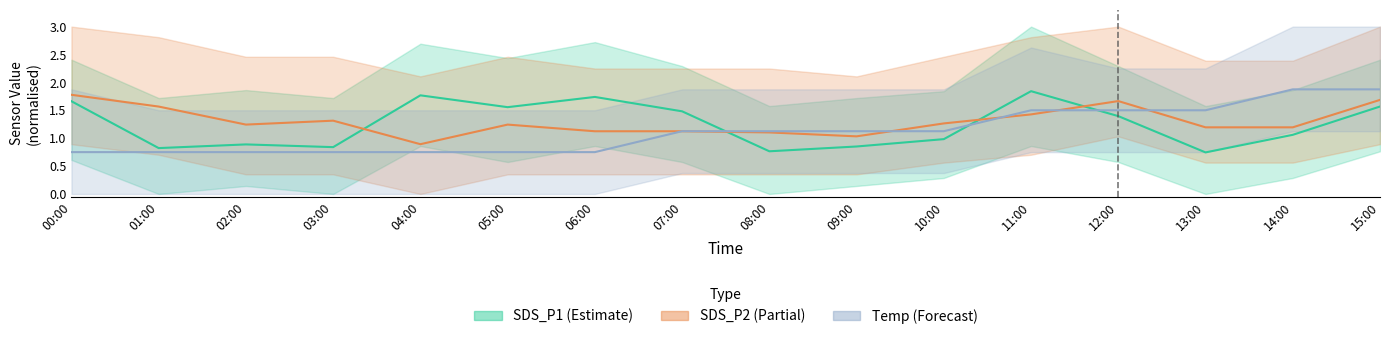

Is the value of SDS_P1 (Estimate) at 03:00 greater than the value of SDS_P2 (Partial) at 03:00?

No